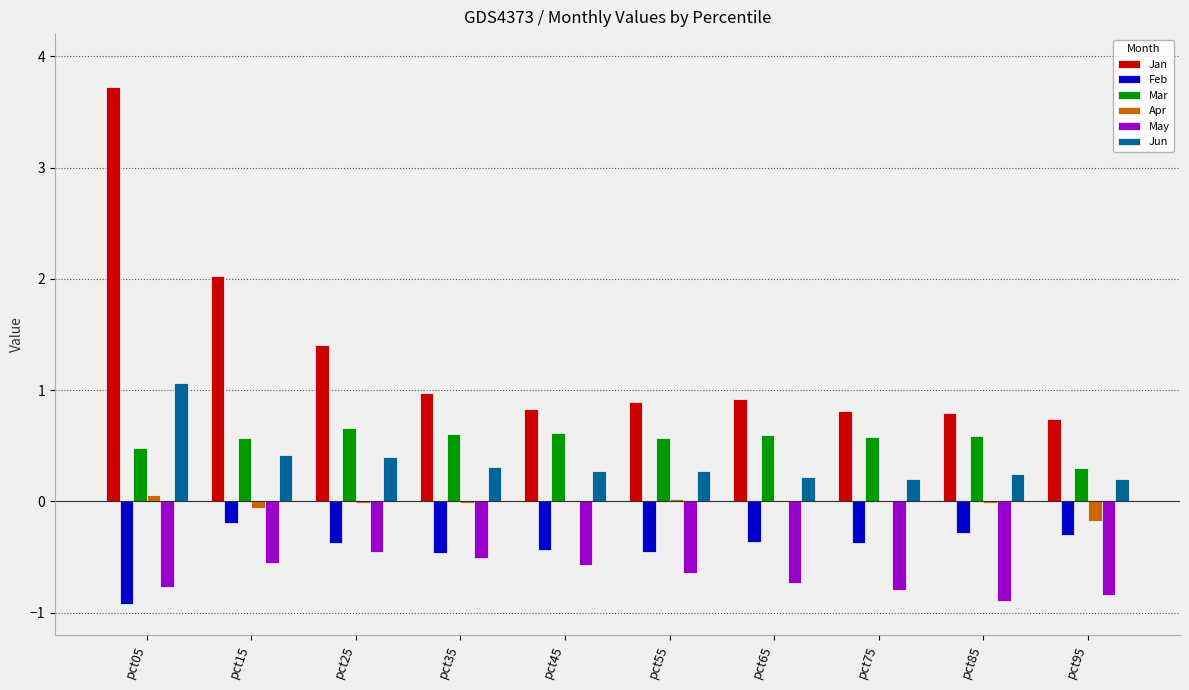

True or false: May has a value of -1.2 at pct65.

False